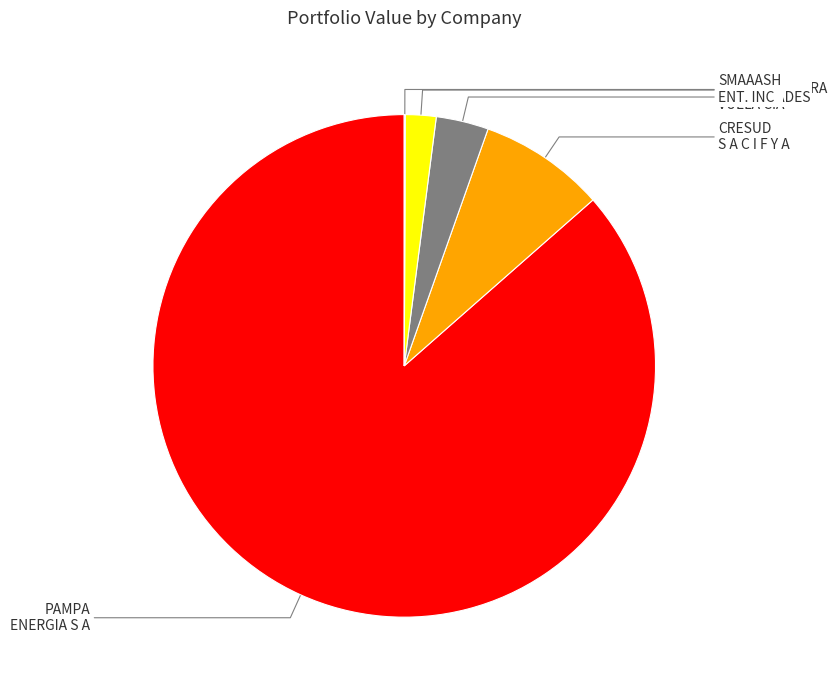

Is there a majority slice in this chart?

Yes